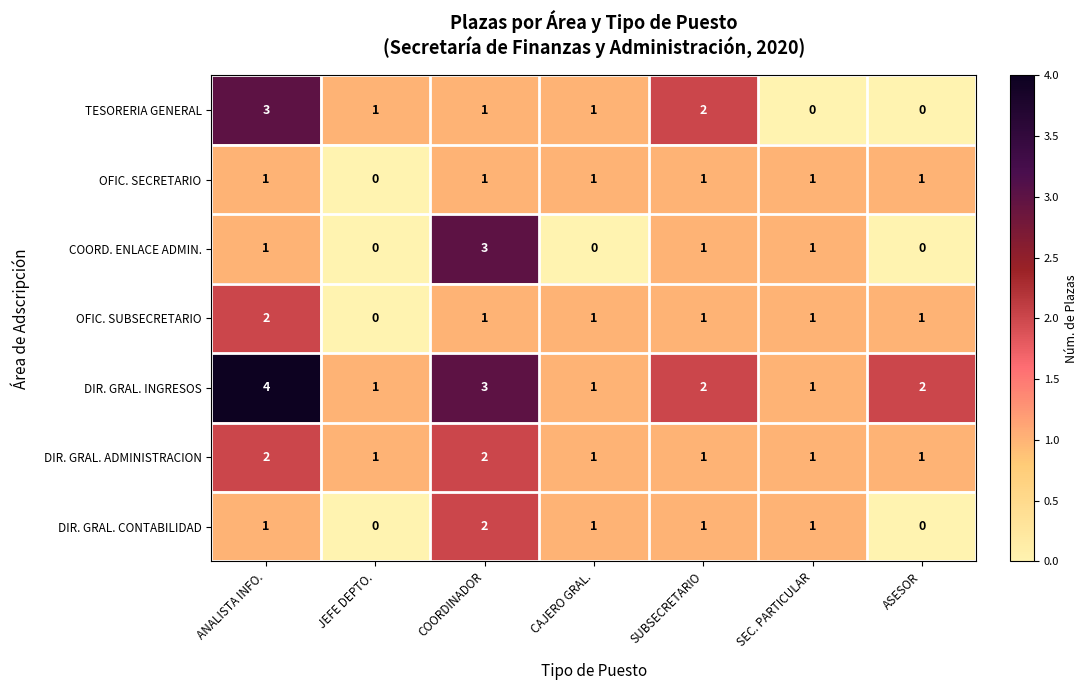

How many DIR. GRAL. ADMINISTRACION values are between 1 and 2?

7